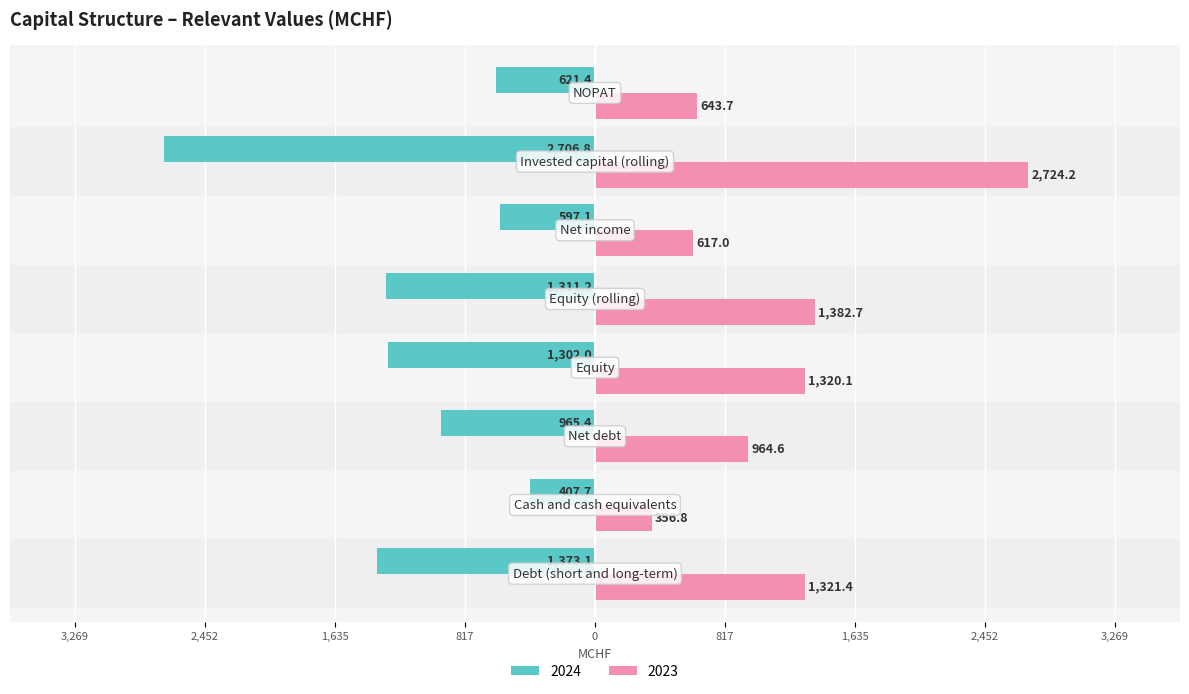

What are all the series names shown in the legend?

2024, 2023